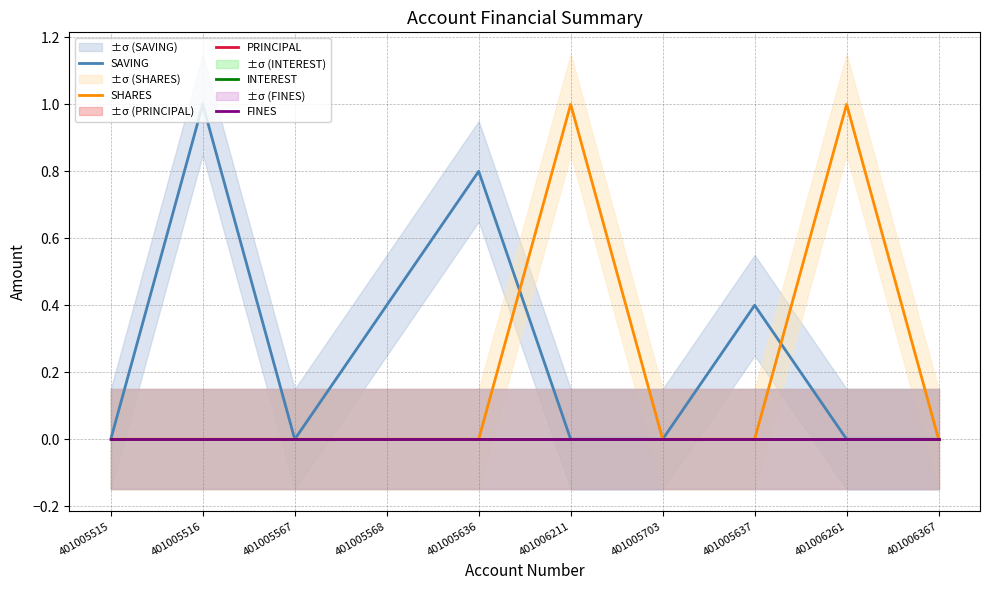

True or false: PRINCIPAL and SHARES intersect in this chart.

False